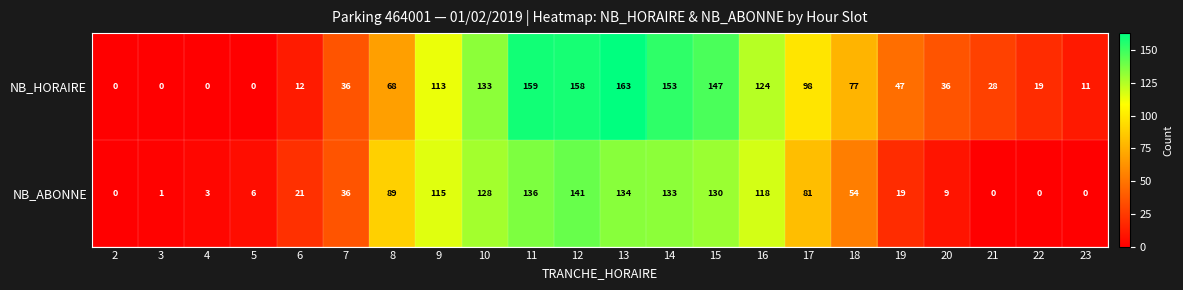

At which category is the sum across all series the highest?

12